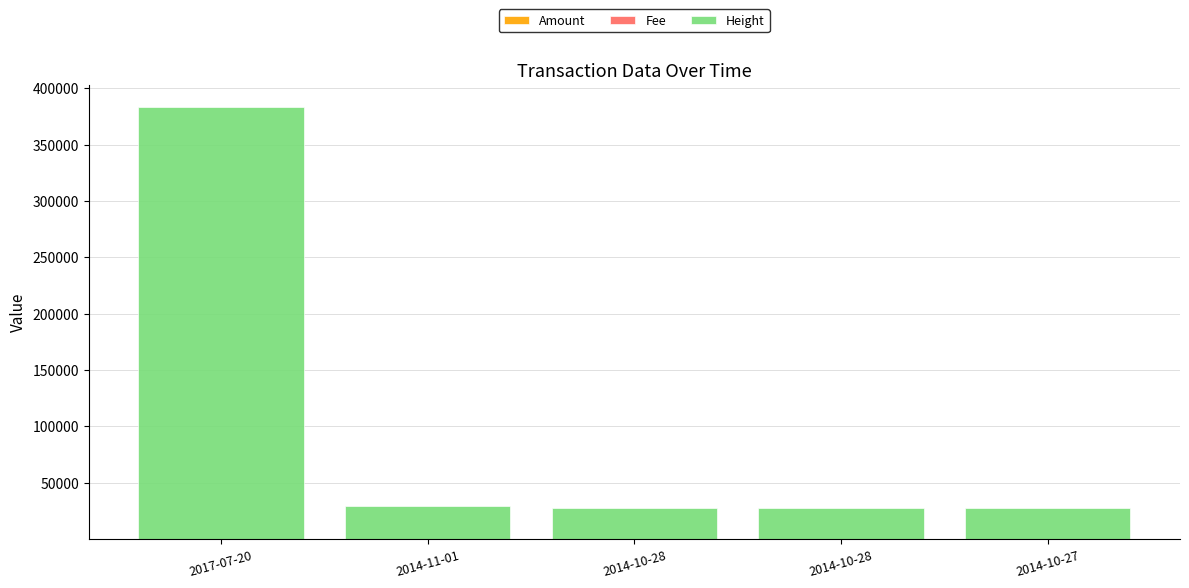

How many data points does each series have?

5